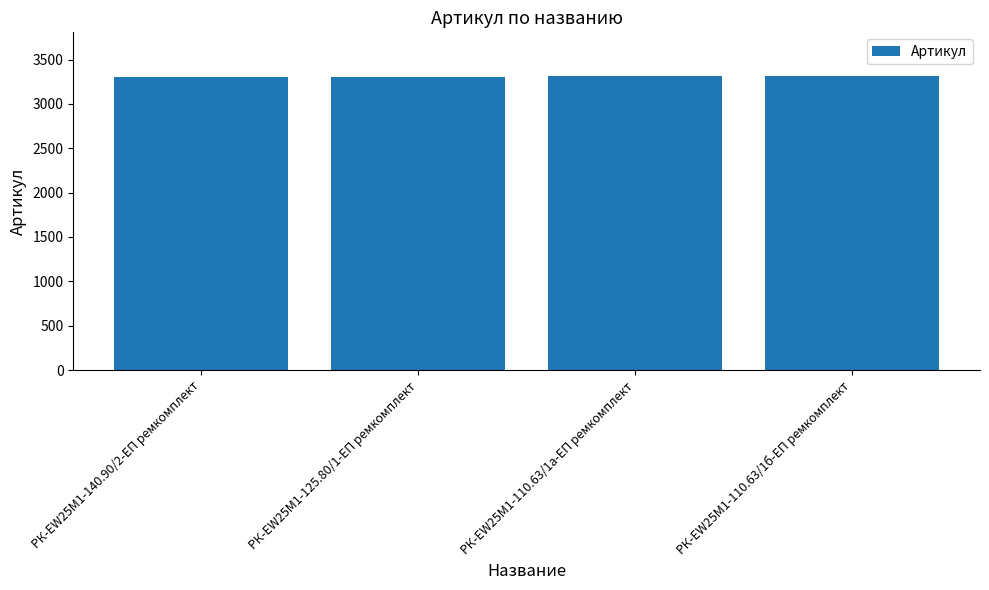

What is the minimum value shown in the chart?

3308